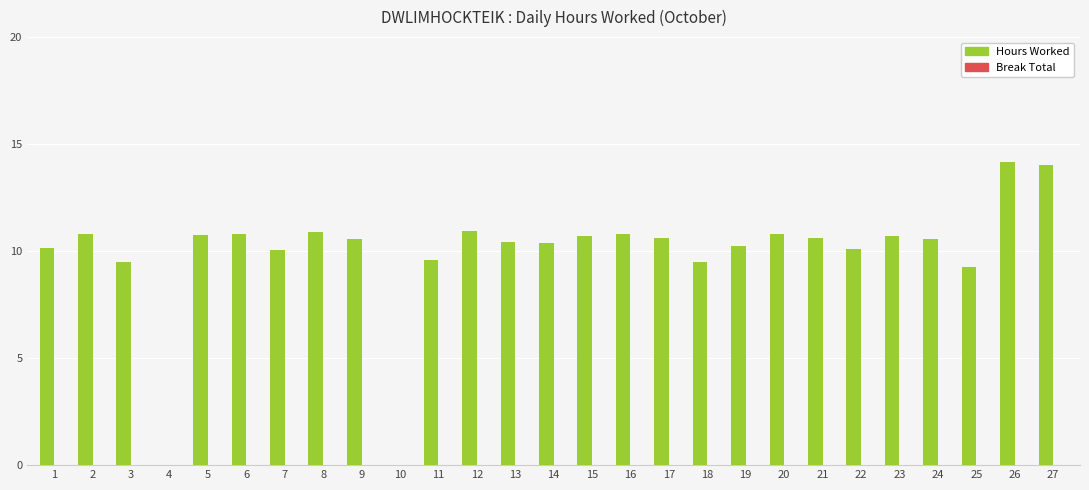

The chart shows a value of 16.8 at 24. True or false?

False